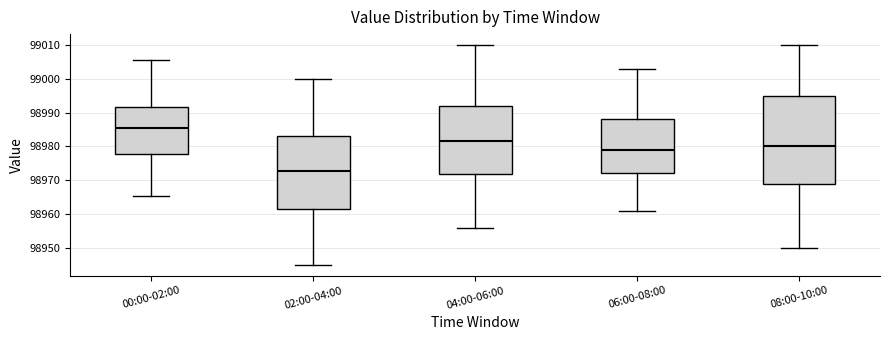

Reading left to right, transcribe this box plot: for each box, give where its median line is, the range the box spans, and where its two whiskers end, as read against the y-axis. The values are not printed on the chart, so give them approximately, as read against the axis.

00:00-02:00: median 98985, box 98978 to 98992, whiskers 98965 to 99006
02:00-04:00: median 98973, box 98962 to 98983, whiskers 98945 to 99000
04:00-06:00: median 98982, box 98972 to 98992, whiskers 98956 to 99010
06:00-08:00: median 98979, box 98972 to 98988, whiskers 98961 to 99003
08:00-10:00: median 98980, box 98969 to 98995, whiskers 98950 to 99010